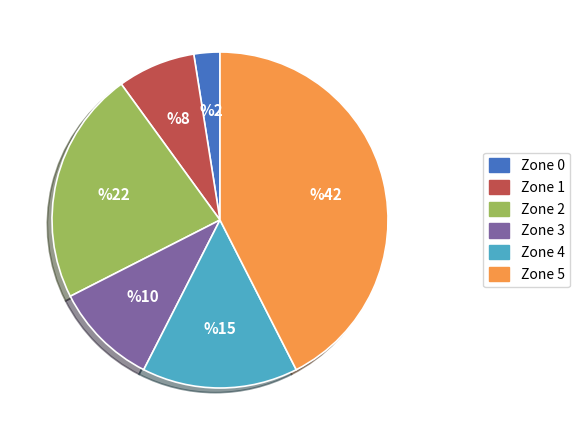

Is there a majority slice in this chart?

No